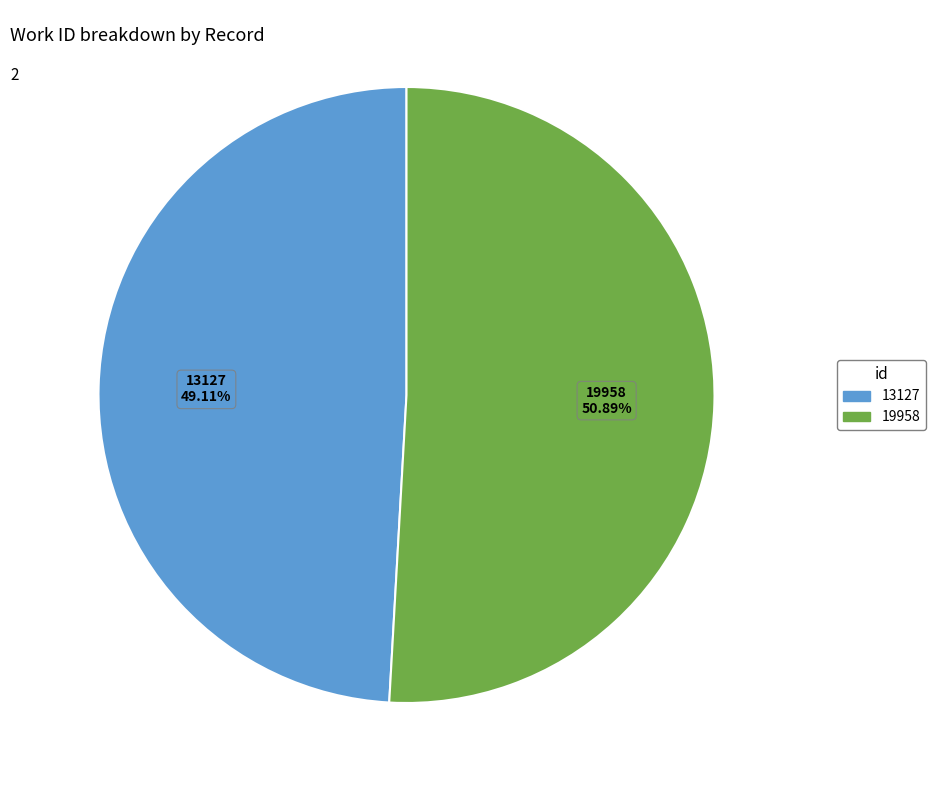

Is it true that 13127 is 36% of the pie?

False